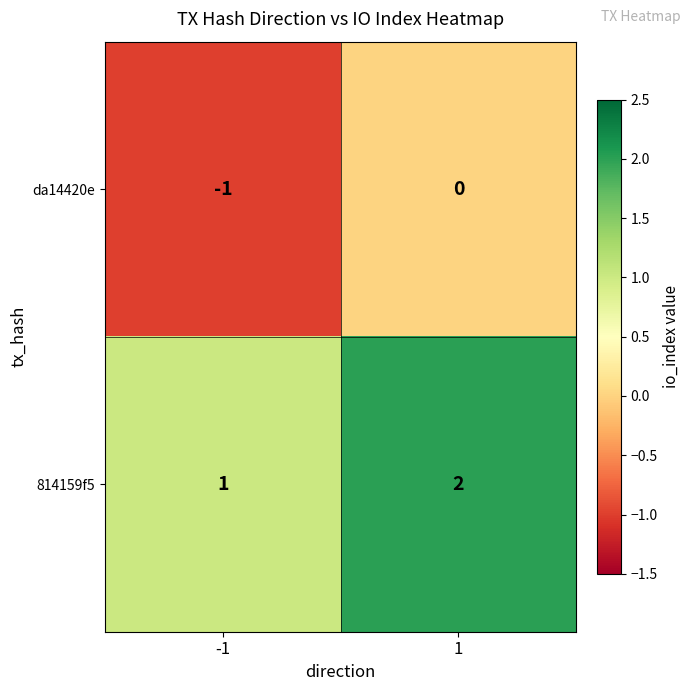

What is the total value across all series at 1?

2